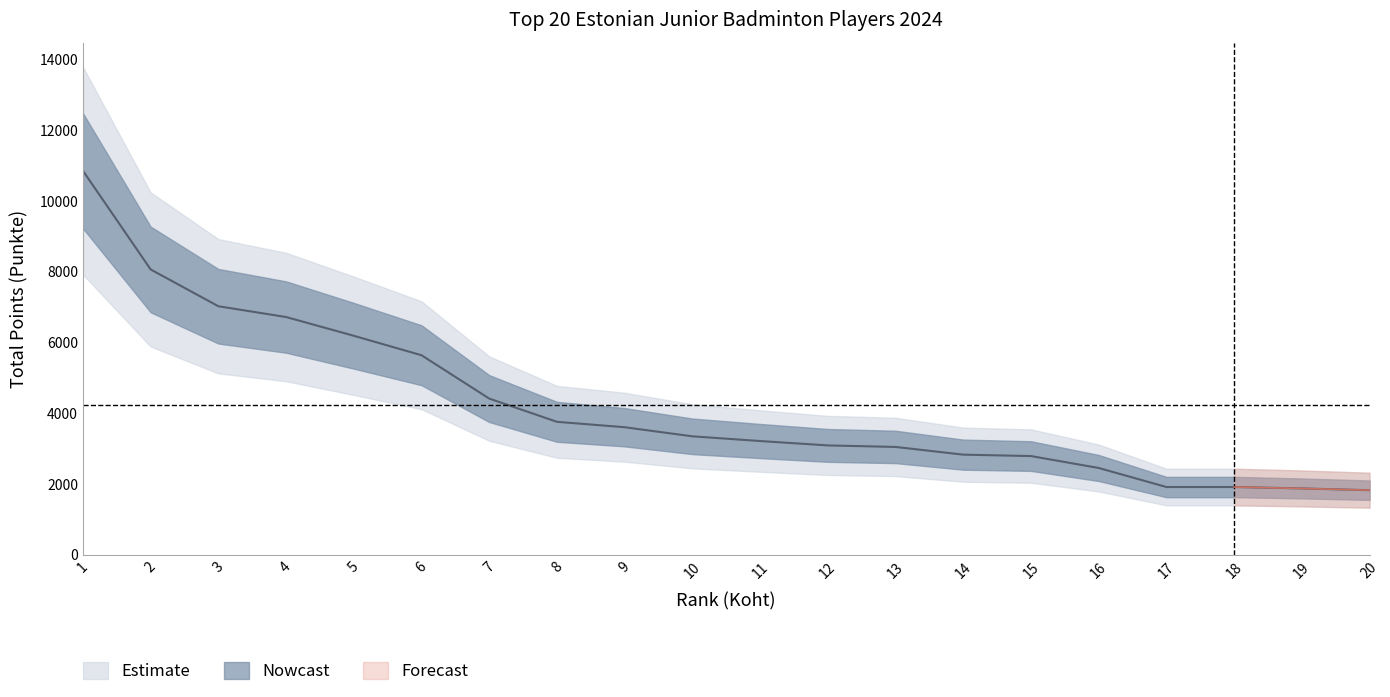

Between 2 and 1, which is larger?

1